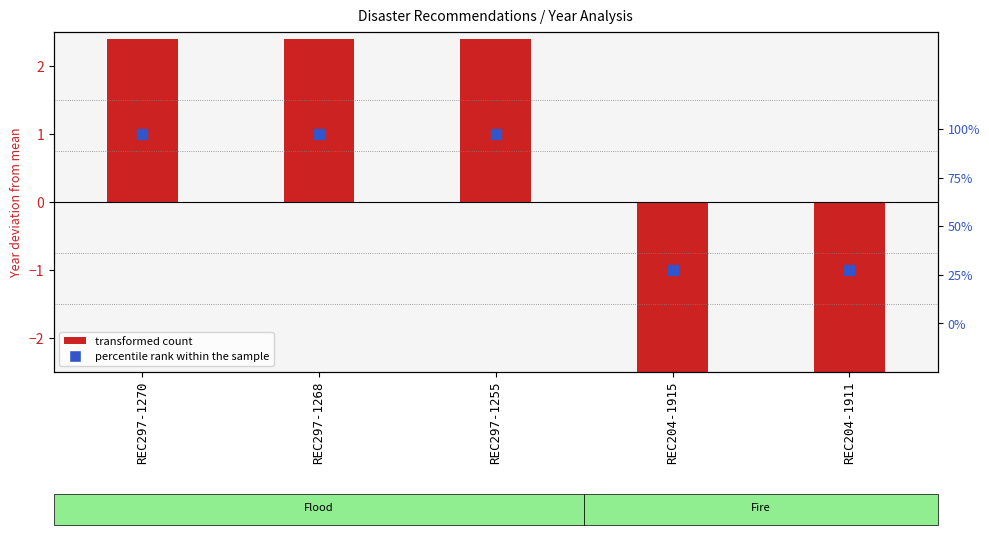

Is the value of percentile rank within sample at REC297-1268 greater than the value of transformed count (year - mean) at REC297-1255?

No